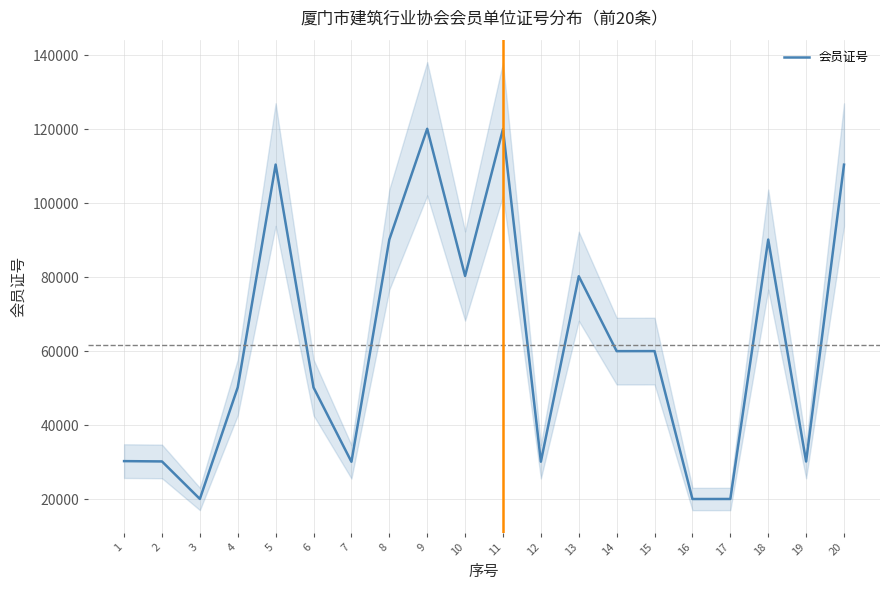

At which category does the data reach its first local peak?

5